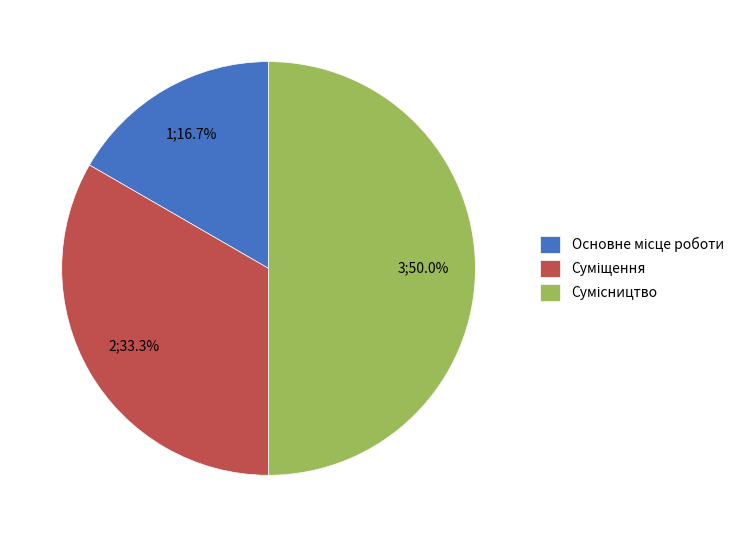

The Основне місце роботи slice represents 17% of the pie. True or false?

True